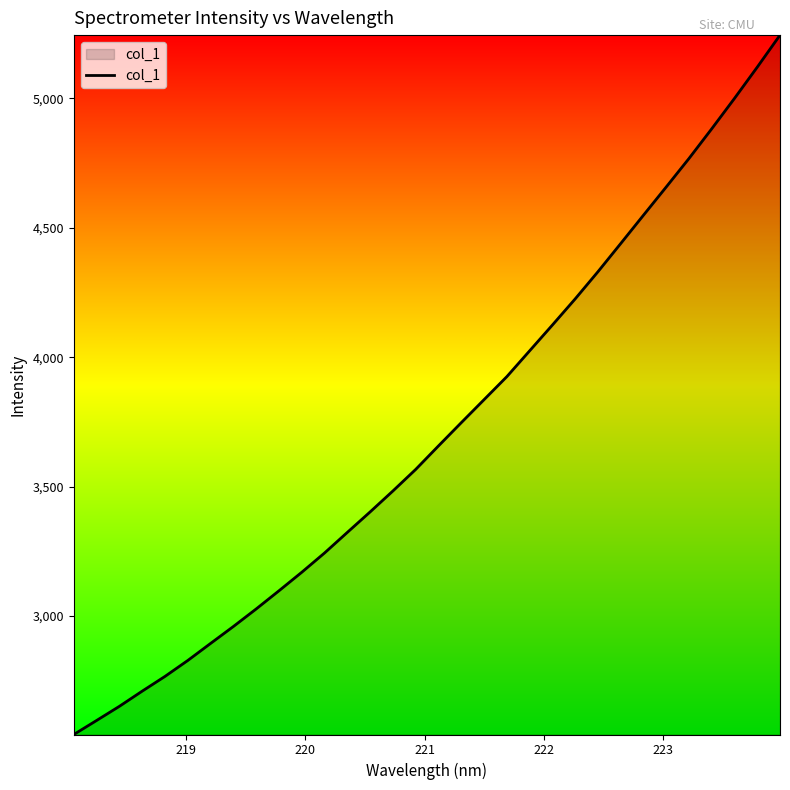

What is the greatest value displayed?

5244.4